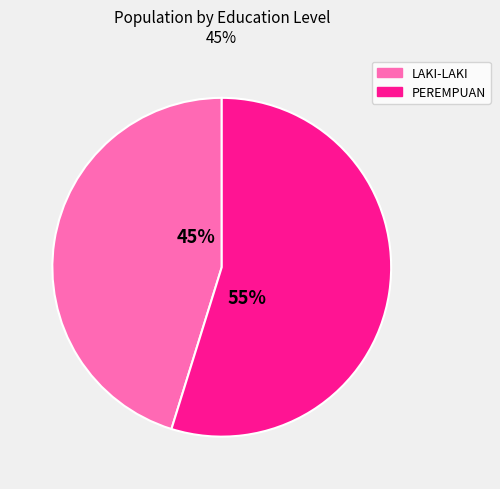

True or false: PEREMPUAN accounts for 55% of the total.

True